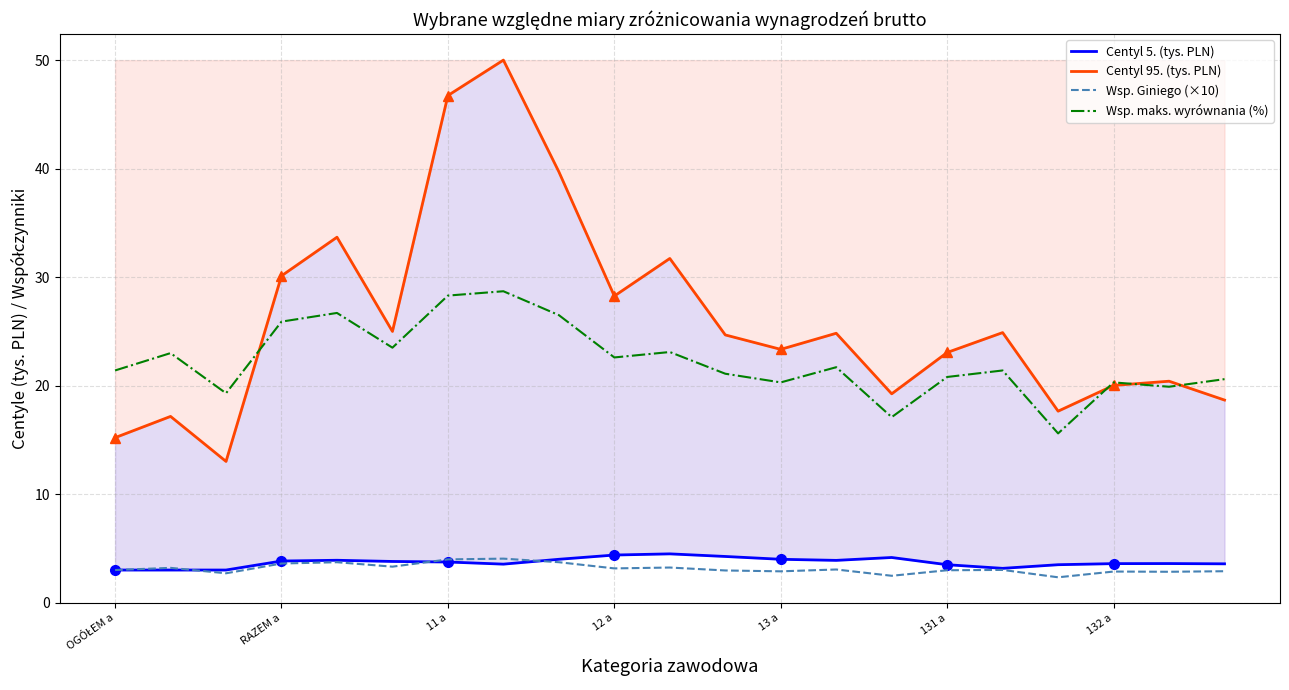

How many lines are shown in the chart?

4